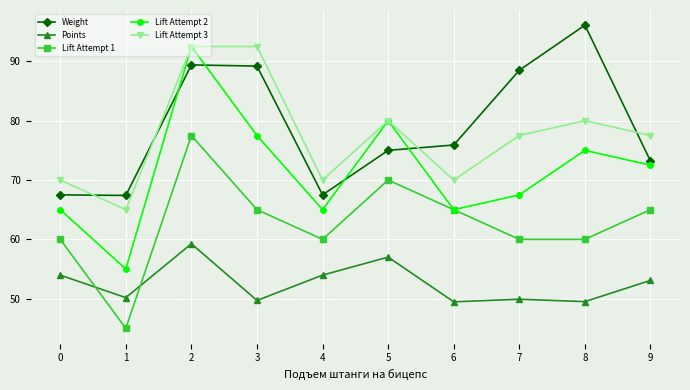

What value does the Points series have at 2?

59.3